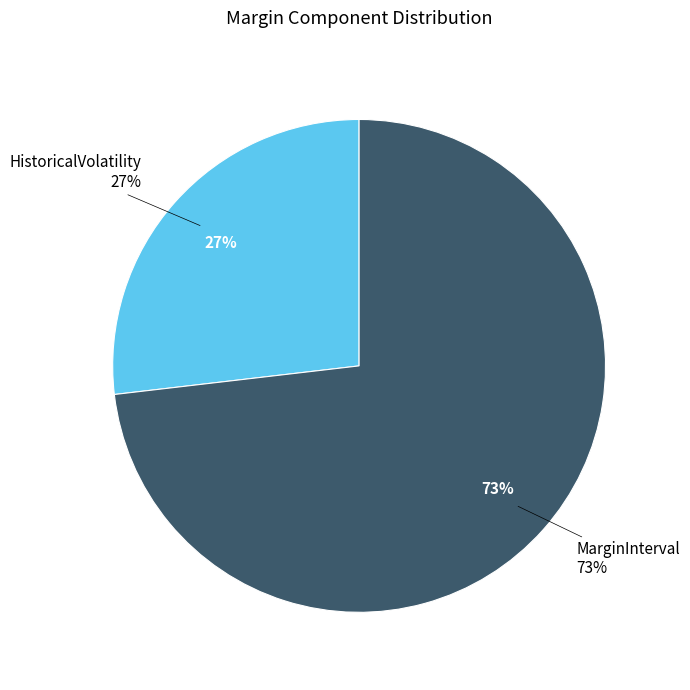

Which category has the biggest portion of the pie?

MarginInterval